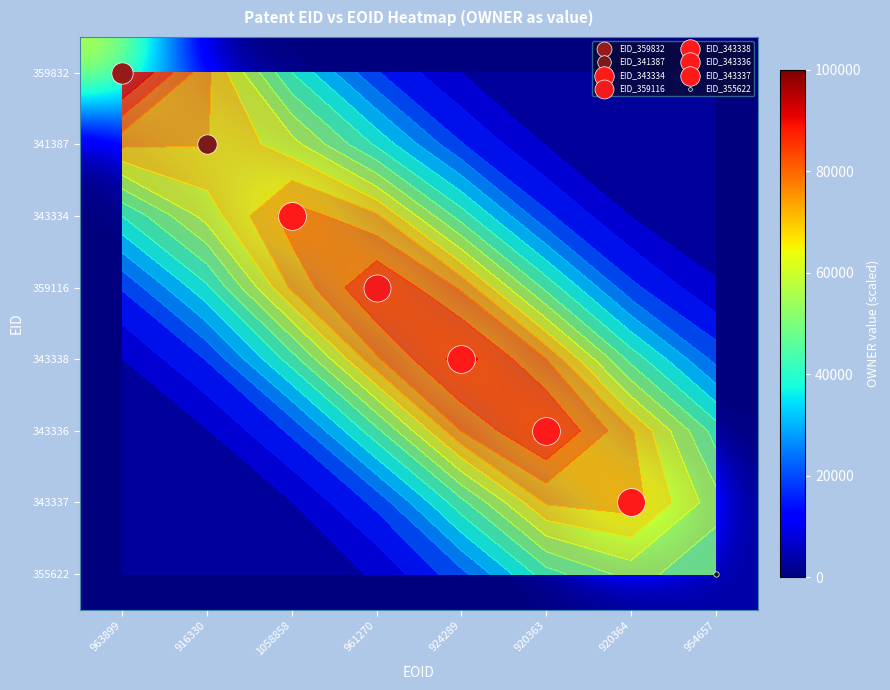

How many categories are shown in the chart?

8